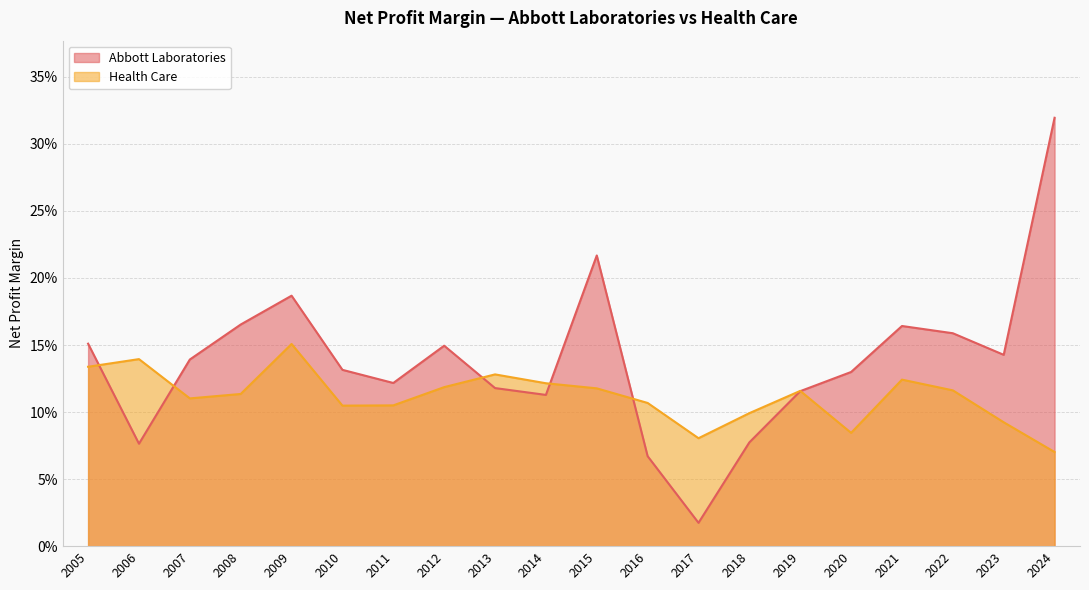

Which series has the largest total across all categories?

Abbott Laboratories